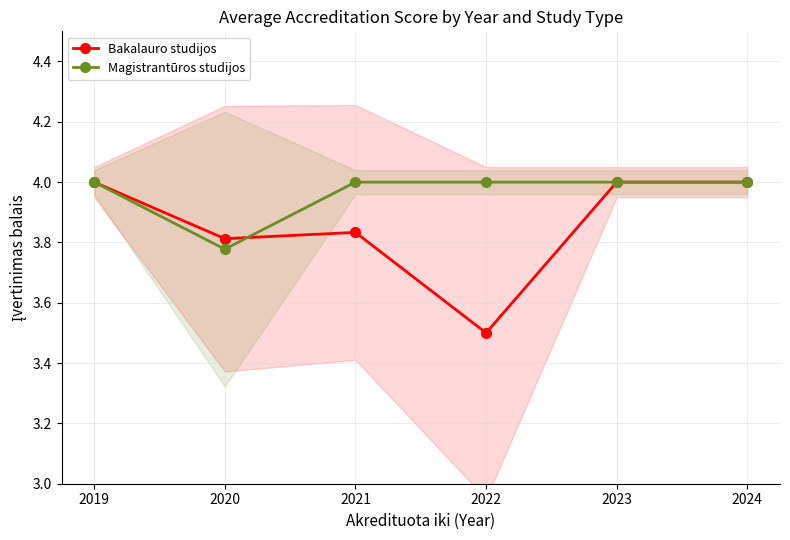

Which series has the largest range (max minus min)?

Bakalauro studijos